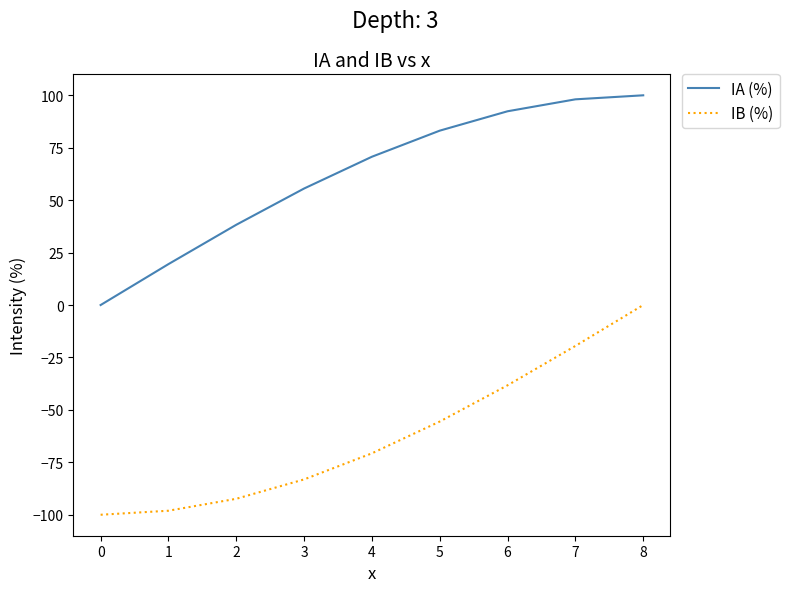

Rank the series by their maximum value, from lowest to highest.

IB (%), IA (%)